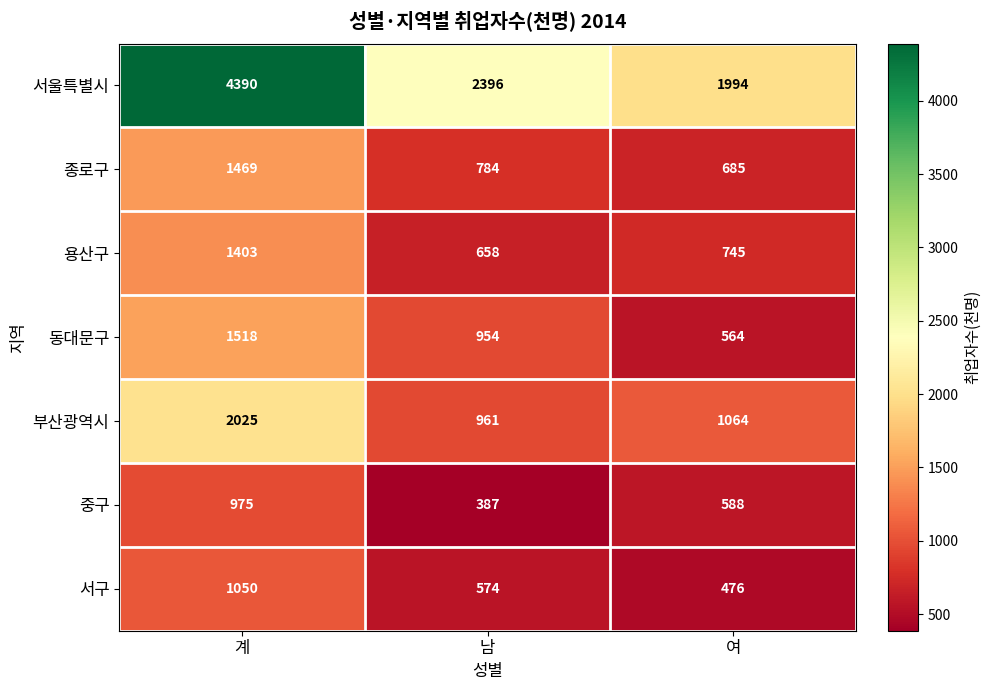

What is the minimum value shown in the chart?

387